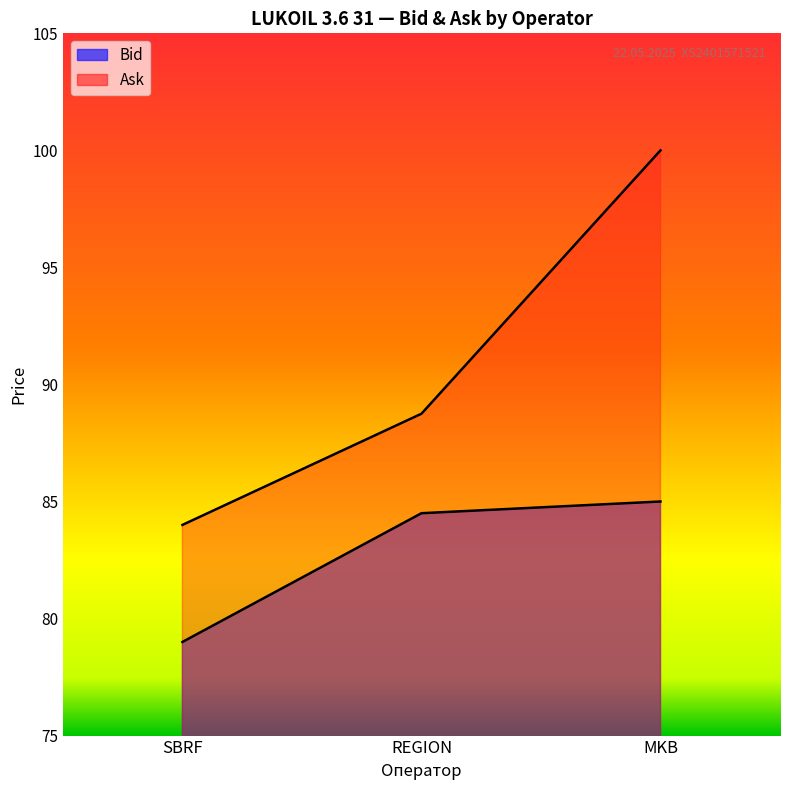

Which category has the lowest value in the Bid series?

SBRF